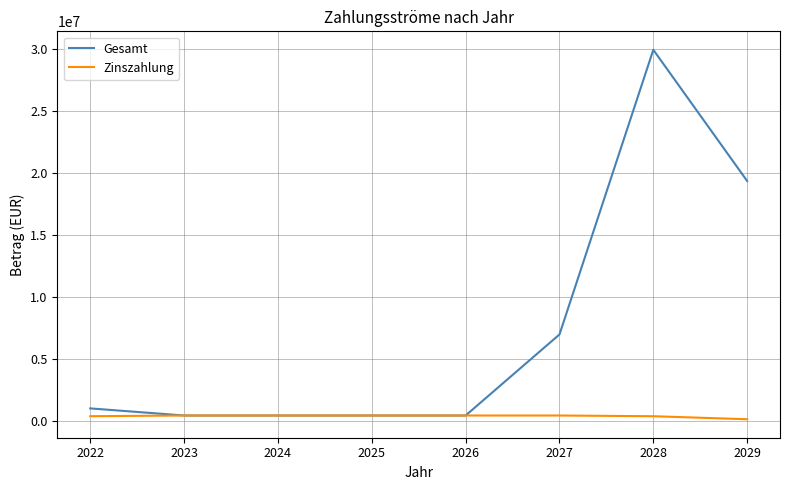

What is the minimum value for Zinszahlung?

139393.0